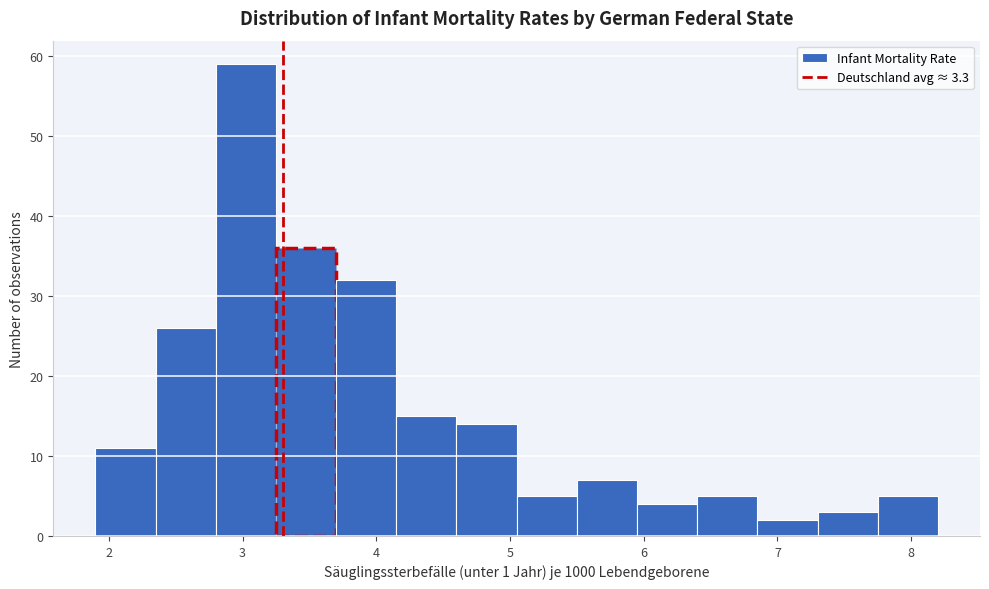

Reading left to right, list every bar in this chart as the range it spans on the x-axis followed by its height. Neither the bar edges nor the heights are printed on the chart, so give them approximately, as read against the axes.

1.90 to 2.35: 11
2.35 to 2.80: 26
2.80 to 3.25: 59
3.25 to 3.70: 36
3.70 to 4.15: 32
4.15 to 4.60: 15
4.60 to 5.05: 14
5.05 to 5.50: 5
5.50 to 5.95: 7
5.95 to 6.40: 4
6.40 to 6.85: 5
6.85 to 7.30: 2
7.30 to 7.75: 3
7.75 to 8.20: 5